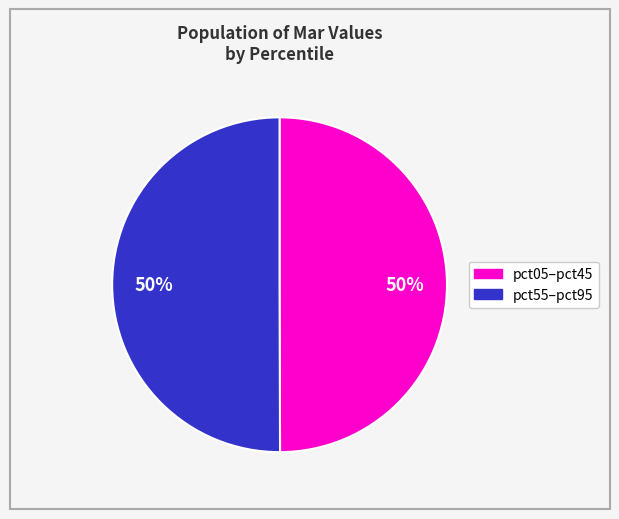

Which slice is the largest?

pct95